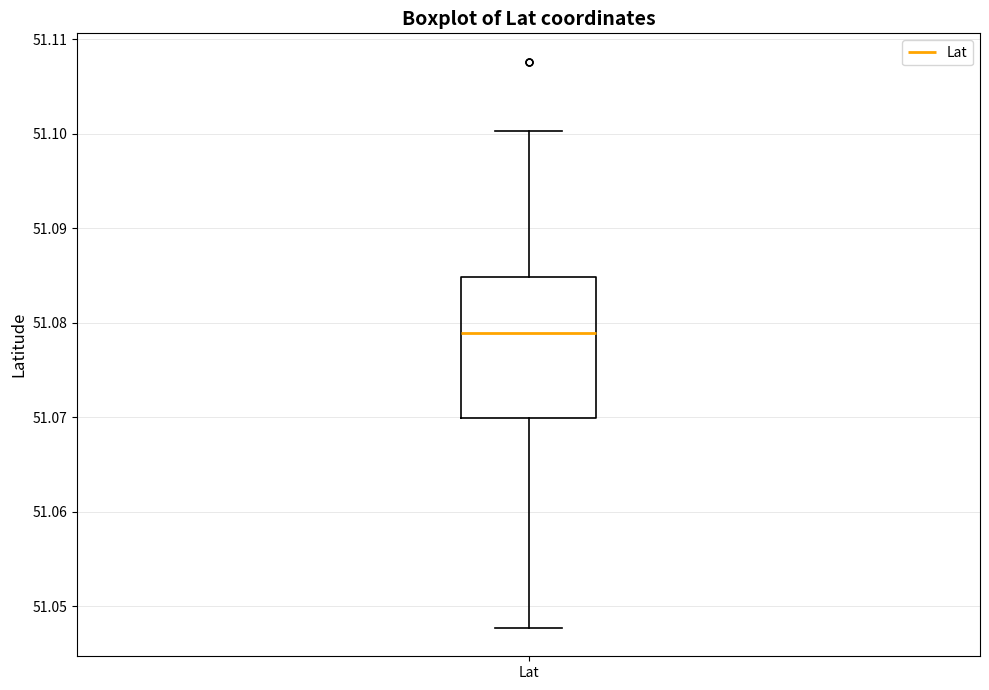

Transcribe this box plot: give where the median line is, the range the box spans, and where the two whiskers end, as read against the y-axis. The values are not printed on the chart, so give them approximately, as read against the axis.

median 51.079, box 51.070 to 51.085, whiskers 51.048 to 51.100